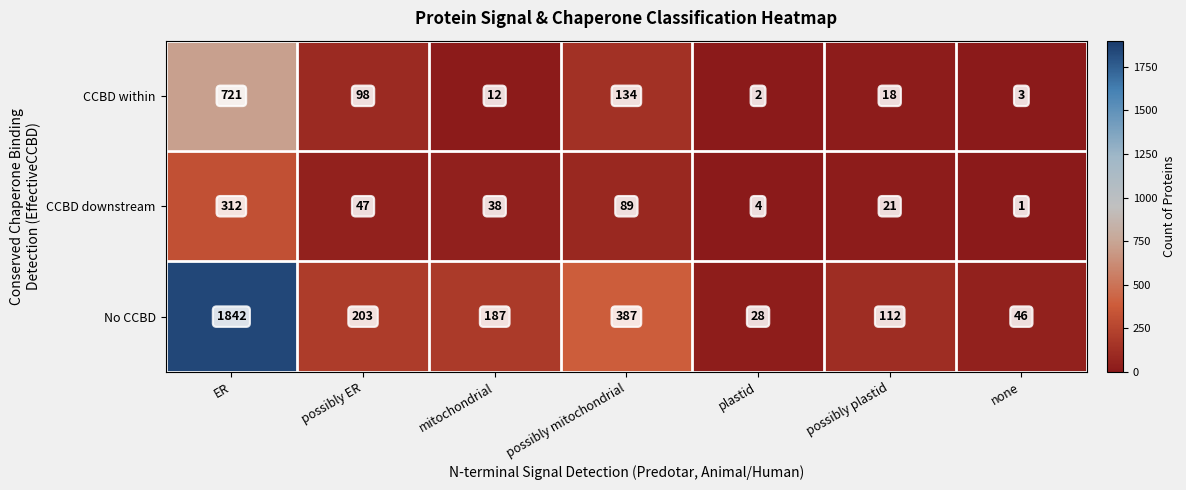

The value of No CCBD at plastid is 28. True or false?

True